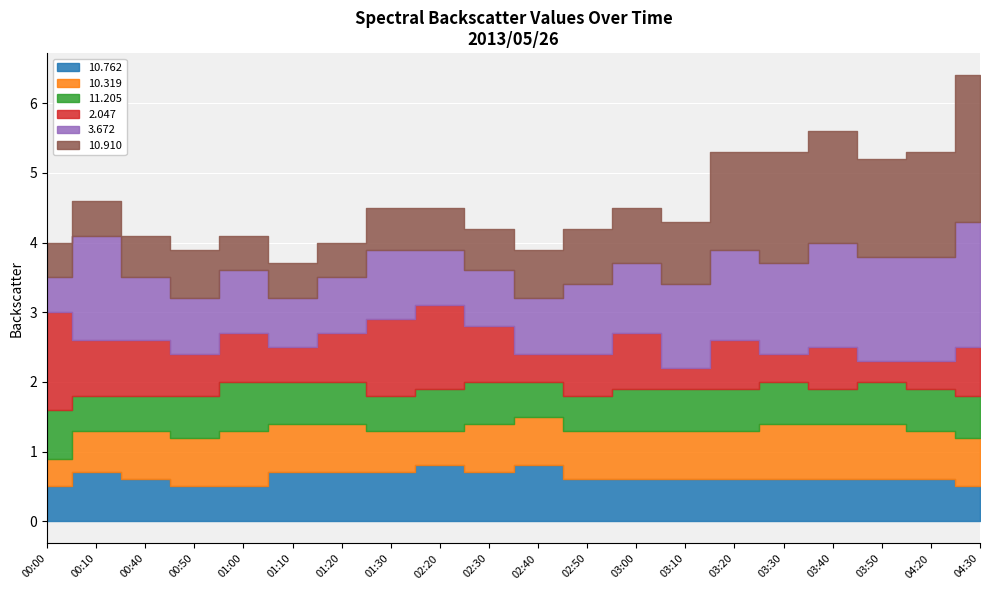

Which category has the lowest value across all series?

2013/05/26 03:10